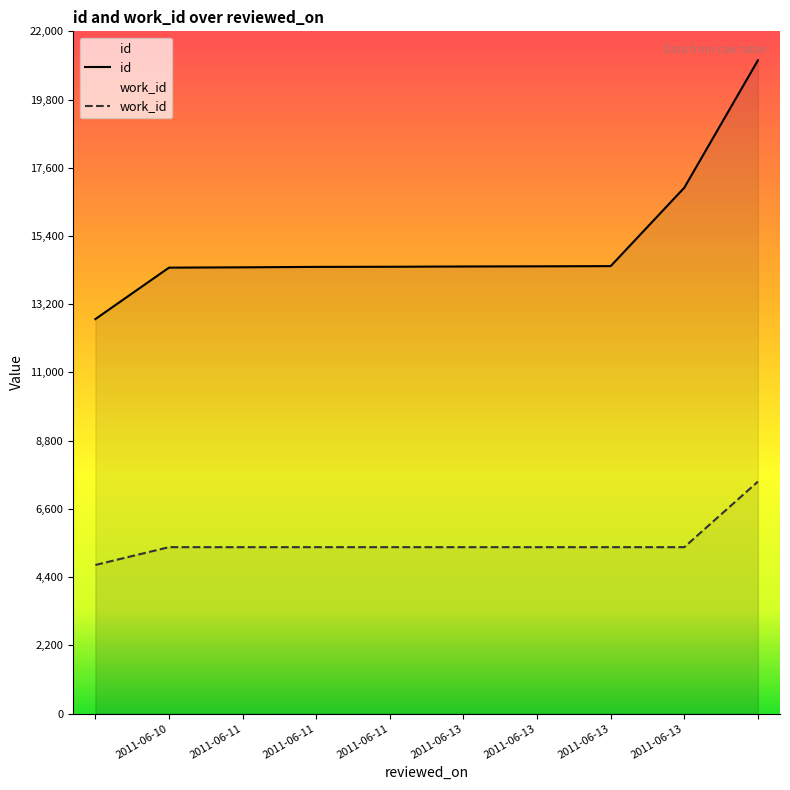

What is the sum of the id values at  and 2011-06-10?

27101